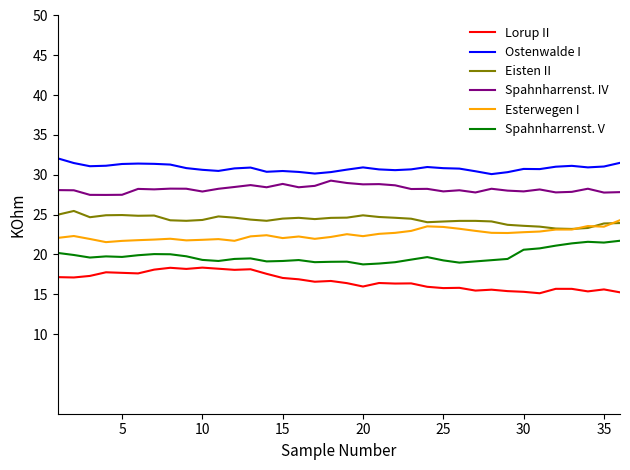

Which series has the largest total across all categories?

Ostenwalde I